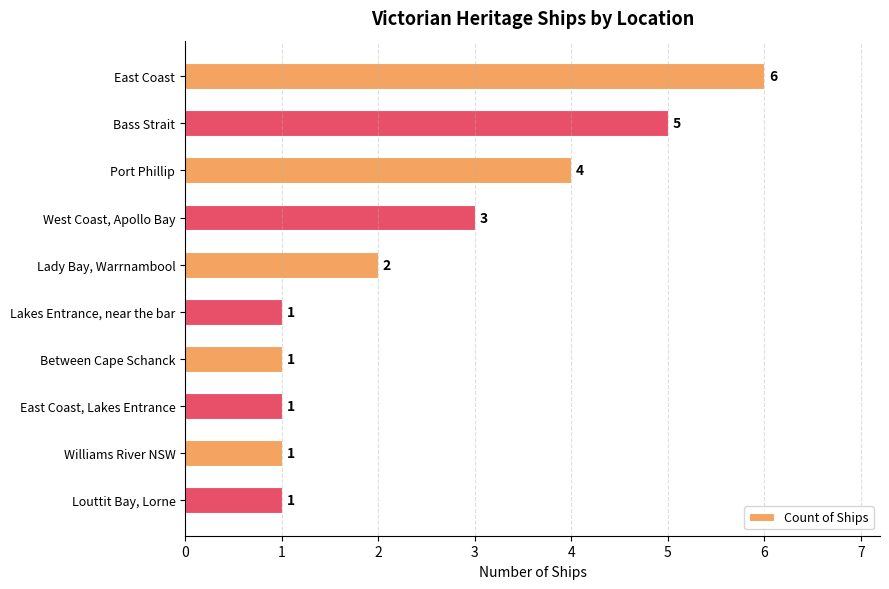

Which has a higher value, Louttit Bay, Lorne or Port Phillip?

Port Phillip